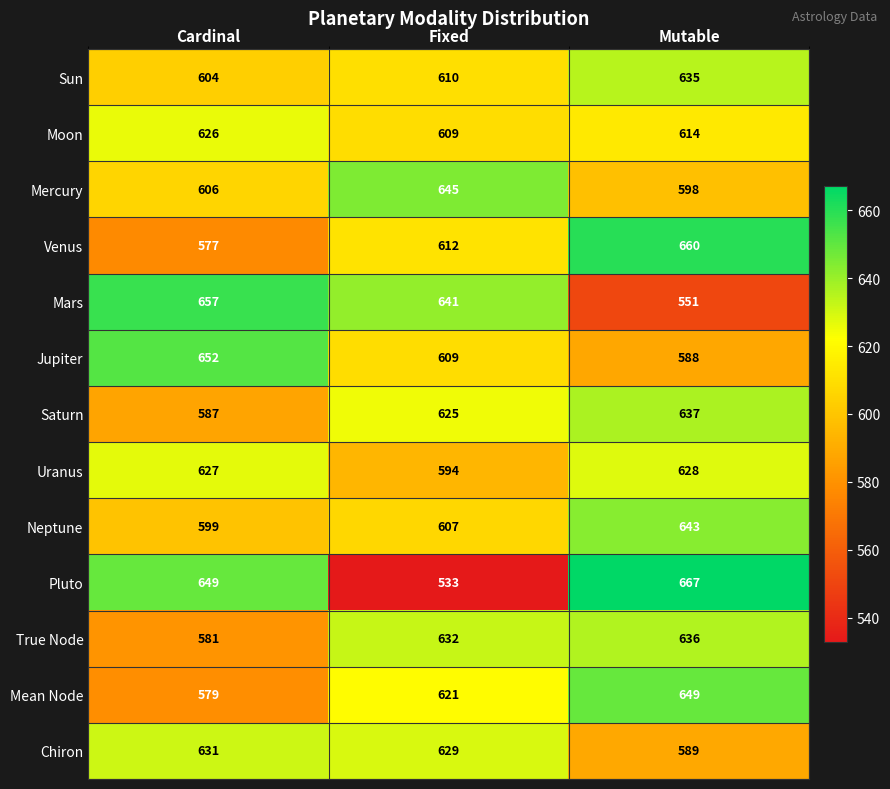

Where does the Moon series first go above 614?

Cardinal